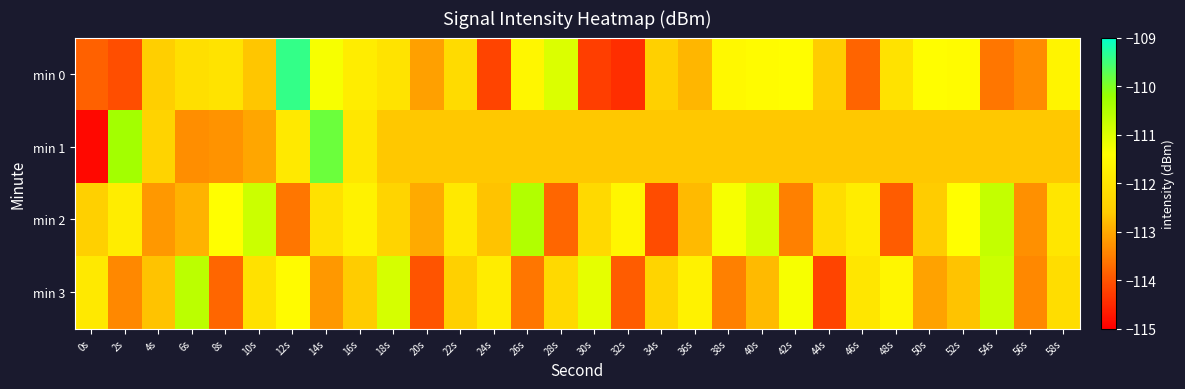

Which series has the widest spread of values?

min 0